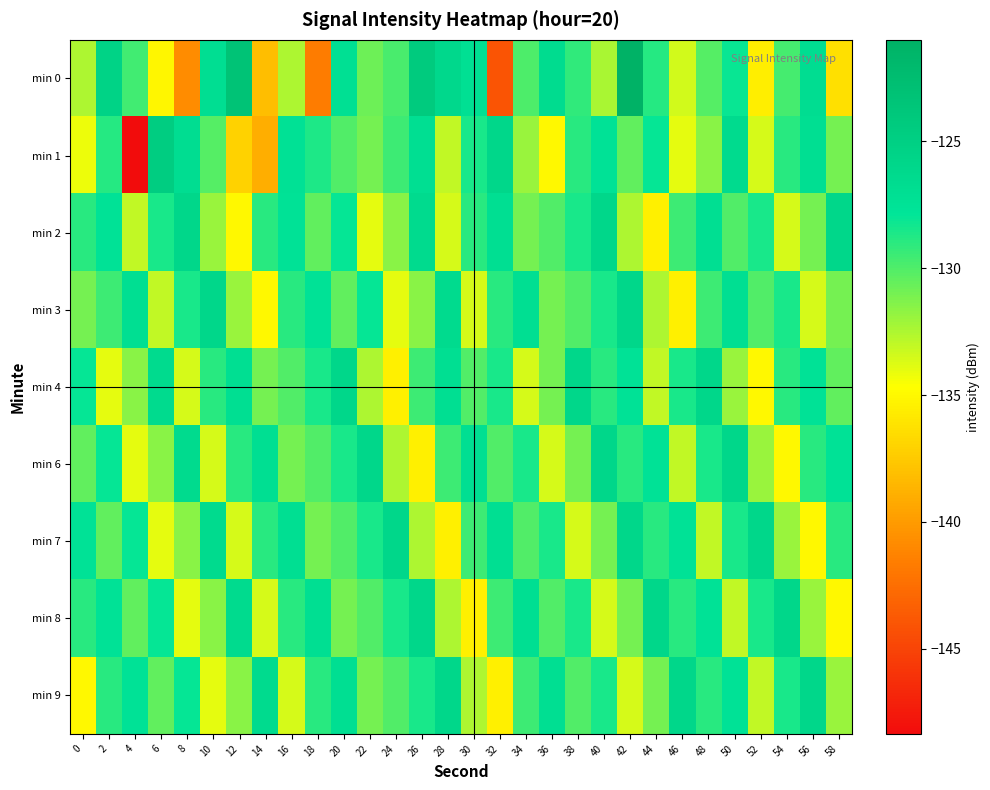

Reading right to left, list all the values displayed in this chart.

min 0: 58=-136.4	56=-126.8	54=-129.8	52=-135.6	50=-128.1	48=-130.1	46=-133.4	44=-128.9	42=-121.0	40=-132.4	38=-129.2	36=-126.6	34=-129.9	32=-144.1	30=-127.1	28=-126.1	26=-124.3	24=-129.8	22=-130.8	20=-127.1	18=-141.6	16=-132.5	14=-138.1	12=-123.3	10=-127.0	8=-140.9	6=-135.1	4=-129.6	2=-125.5	0=-132.4
min 1: 58=-131.0	56=-127.0	54=-129.0	52=-133.5	50=-126.5	48=-131.5	46=-134.0	44=-128.0	42=-130.5	40=-127.5	38=-129.0	36=-135.0	34=-132.0	32=-126.0	30=-128.5	28=-133.0	26=-127.0	24=-129.5	22=-131.0	20=-130.0	18=-128.6	16=-127.3	14=-139.0	12=-137.1	10=-130.2	8=-126.8	6=-124.6	4=-148.3	2=-128.9	0=-134.2
min 2: 58=-126.0	56=-131.0	54=-133.5	52=-128.5	50=-130.0	48=-127.0	46=-129.5	44=-135.5	42=-132.5	40=-126.0	38=-128.5	36=-130.0	34=-131.0	32=-127.0	30=-129.0	28=-133.5	26=-126.5	24=-131.5	22=-134.0	20=-128.0	18=-130.5	16=-127.5	14=-129.0	12=-135.0	10=-132.0	8=-126.0	6=-128.5	4=-133.0	2=-127.5	0=-129.0
min 3: 58=-131.0	56=-133.5	54=-128.5	52=-130.0	50=-127.0	48=-129.5	46=-135.5	44=-132.5	42=-126.0	40=-128.5	38=-130.0	36=-131.0	34=-127.0	32=-129.0	30=-133.5	28=-126.5	26=-131.5	24=-134.0	22=-128.0	20=-130.5	18=-127.5	16=-129.0	14=-135.0	12=-132.0	10=-126.0	8=-128.5	6=-133.0	4=-127.0	2=-129.5	0=-131.0
min 4: 58=-130.5	56=-127.5	54=-129.0	52=-135.0	50=-132.0	48=-126.0	46=-128.5	44=-133.0	42=-127.5	40=-129.0	38=-126.0	36=-131.0	34=-133.5	32=-128.5	30=-130.0	28=-127.0	26=-129.5	24=-135.5	22=-132.5	20=-126.0	18=-128.5	16=-130.0	14=-131.0	12=-127.0	10=-129.0	8=-133.5	6=-126.5	4=-131.5	2=-134.0	0=-128.0
min 6: 58=-127.5	56=-129.0	54=-135.0	52=-132.0	50=-126.0	48=-128.5	46=-133.0	44=-127.5	42=-129.0	40=-126.0	38=-131.0	36=-133.5	34=-128.5	32=-130.0	30=-127.0	28=-129.5	26=-135.5	24=-132.5	22=-126.0	20=-128.5	18=-130.0	16=-131.0	14=-127.0	12=-129.0	10=-133.5	8=-126.5	6=-131.5	4=-134.0	2=-128.0	0=-130.5
min 7: 58=-129.0	56=-135.0	54=-132.0	52=-126.0	50=-128.5	48=-133.0	46=-127.5	44=-129.0	42=-126.0	40=-131.0	38=-133.5	36=-128.5	34=-130.0	32=-127.0	30=-129.5	28=-135.5	26=-132.5	24=-126.0	22=-128.5	20=-130.0	18=-131.0	16=-127.0	14=-129.0	12=-133.5	10=-126.5	8=-131.5	6=-134.0	4=-128.0	2=-130.5	0=-127.5
min 8: 58=-135.0	56=-132.0	54=-126.0	52=-128.5	50=-133.0	48=-127.5	46=-129.0	44=-126.0	42=-131.0	40=-133.5	38=-128.5	36=-130.0	34=-127.0	32=-129.5	30=-135.5	28=-132.5	26=-126.0	24=-128.5	22=-130.0	20=-131.0	18=-127.0	16=-129.0	14=-133.5	12=-126.5	10=-131.5	8=-134.0	6=-128.0	4=-130.5	2=-127.5	0=-129.0
min 9: 58=-132.0	56=-126.0	54=-128.5	52=-133.0	50=-127.5	48=-129.0	46=-126.0	44=-131.0	42=-133.5	40=-128.5	38=-130.0	36=-127.0	34=-129.5	32=-135.5	30=-132.5	28=-126.0	26=-128.5	24=-130.0	22=-131.0	20=-127.0	18=-129.0	16=-133.5	14=-126.5	12=-131.5	10=-134.0	8=-128.0	6=-130.5	4=-127.5	2=-129.0	0=-135.0